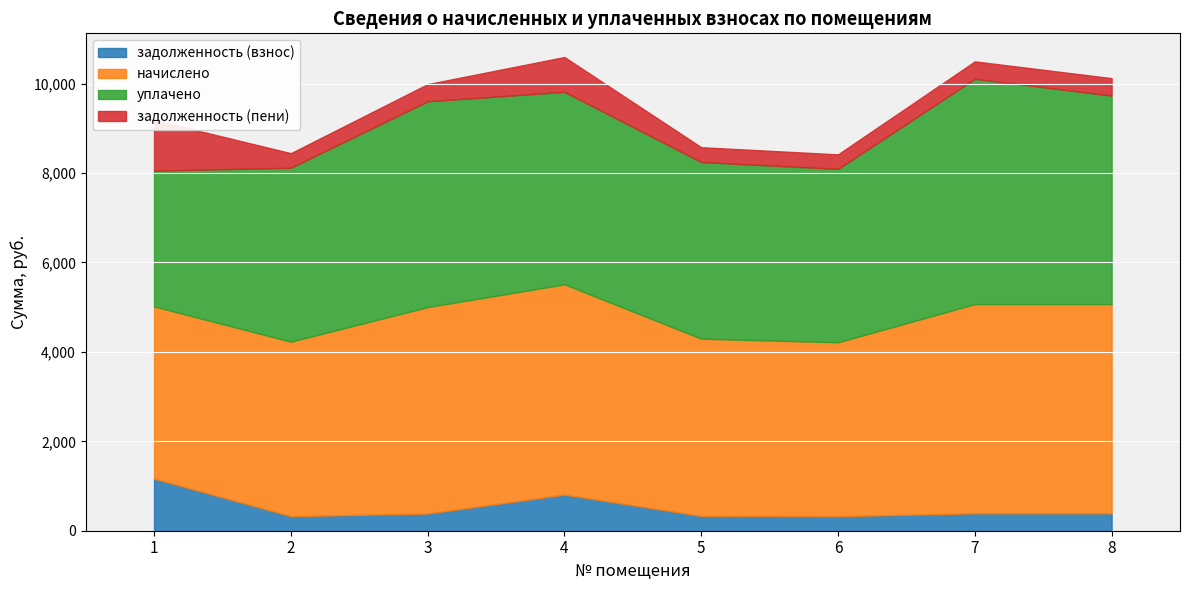

The value of уплачено at 8 is 4663.7. True or false?

True